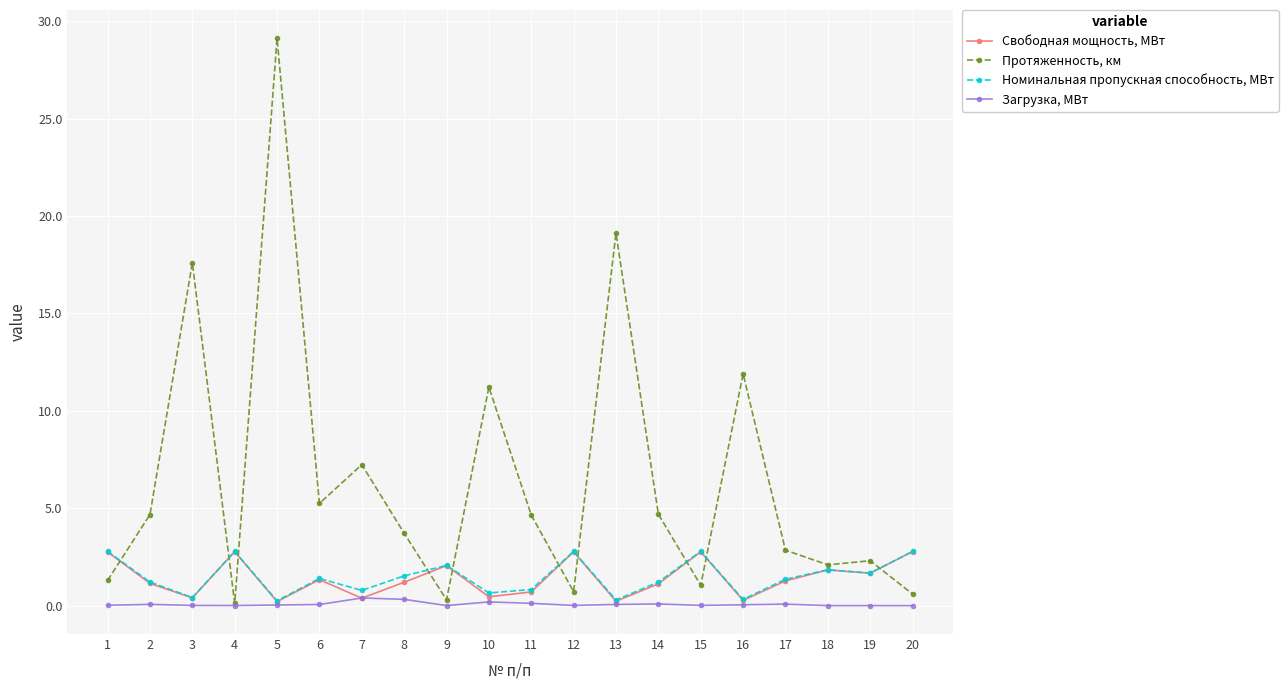

Does the chart display data point markers on the line(s)?

Yes